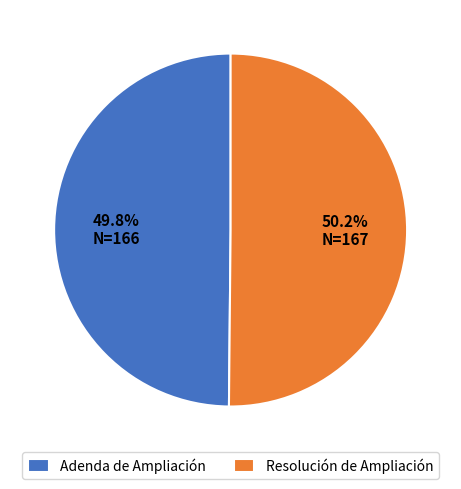

Approximately how many times larger is the value at Adenda de Ampliación compared to Resolución de Ampliación?

1.0